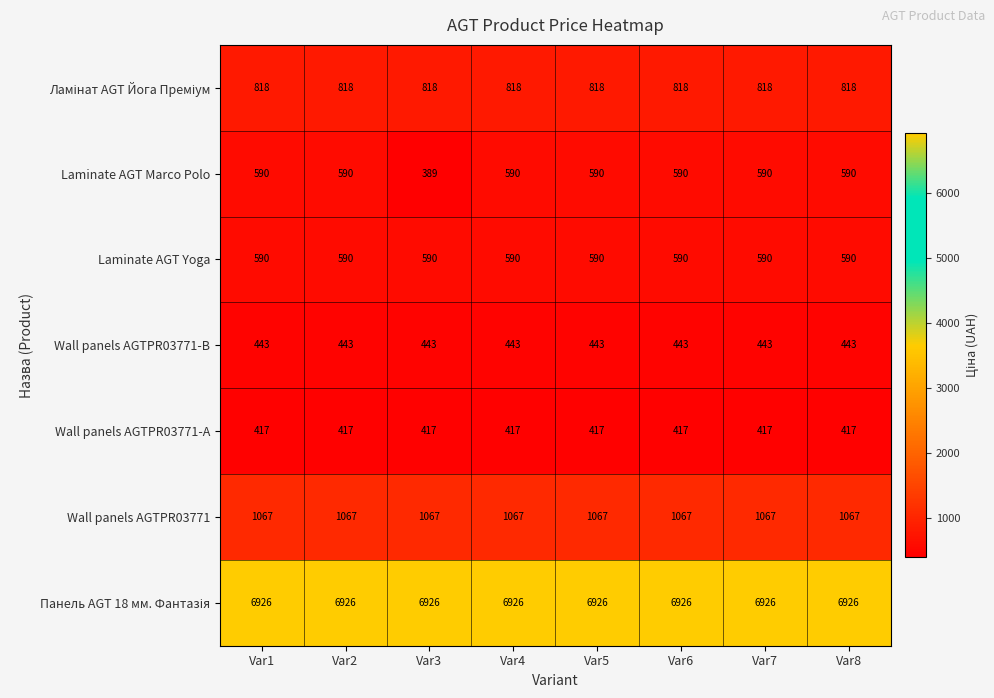

Which series has the widest spread of values?

Laminate AGT Marco Polo